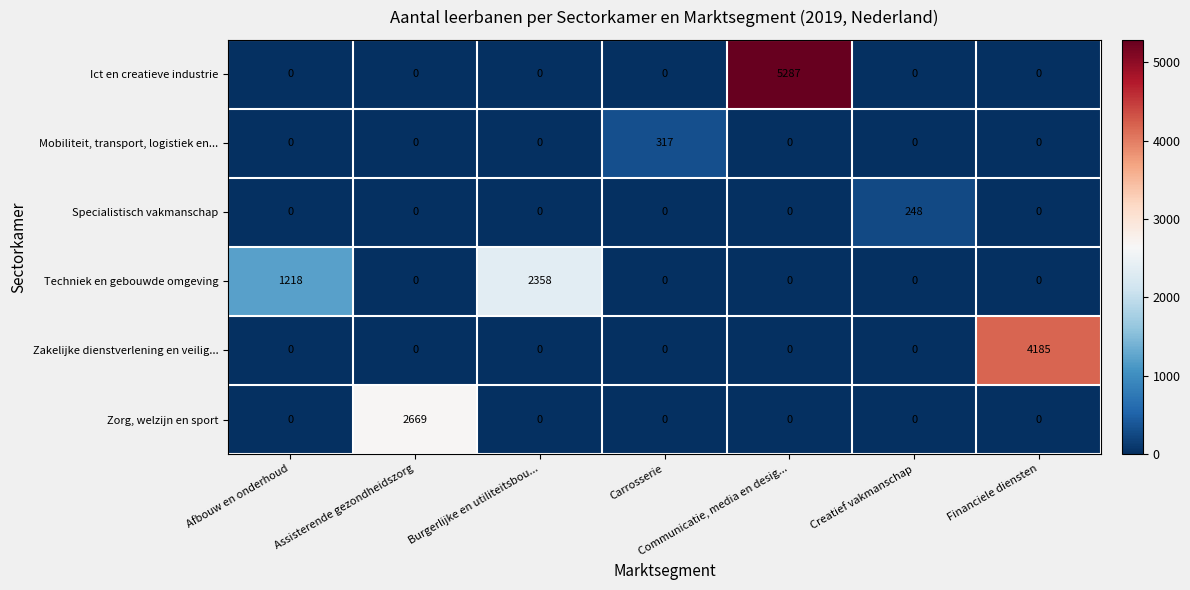

What is the difference between the maximum and second lowest values in the Zakelijke dienstverlening en veilig... series?

4185